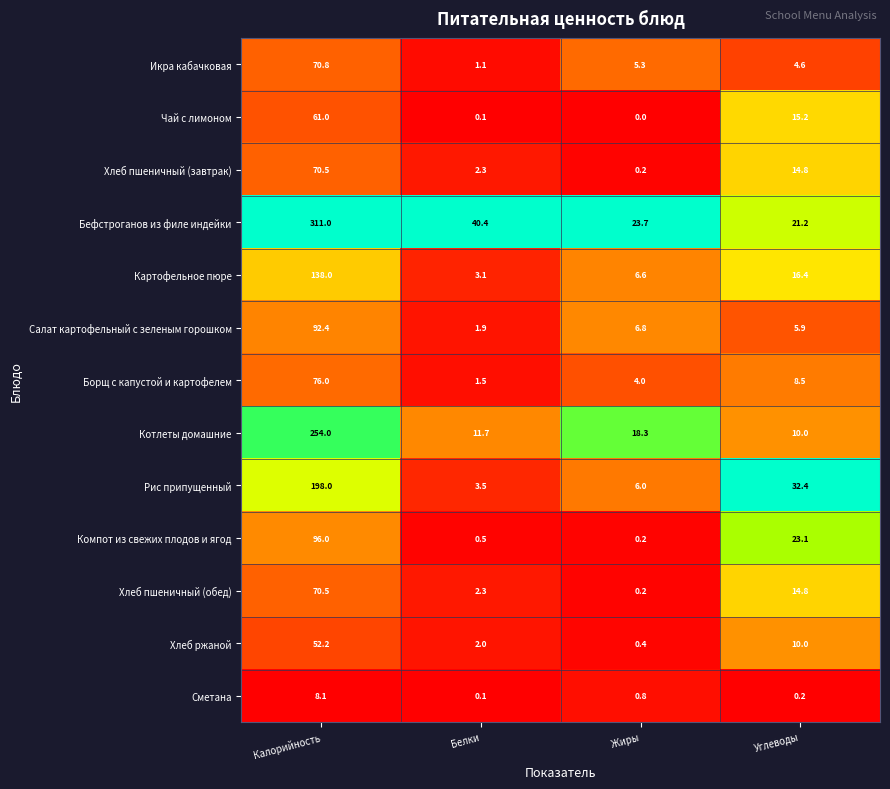

What is the total value across all series at Калорийность?

1498.5